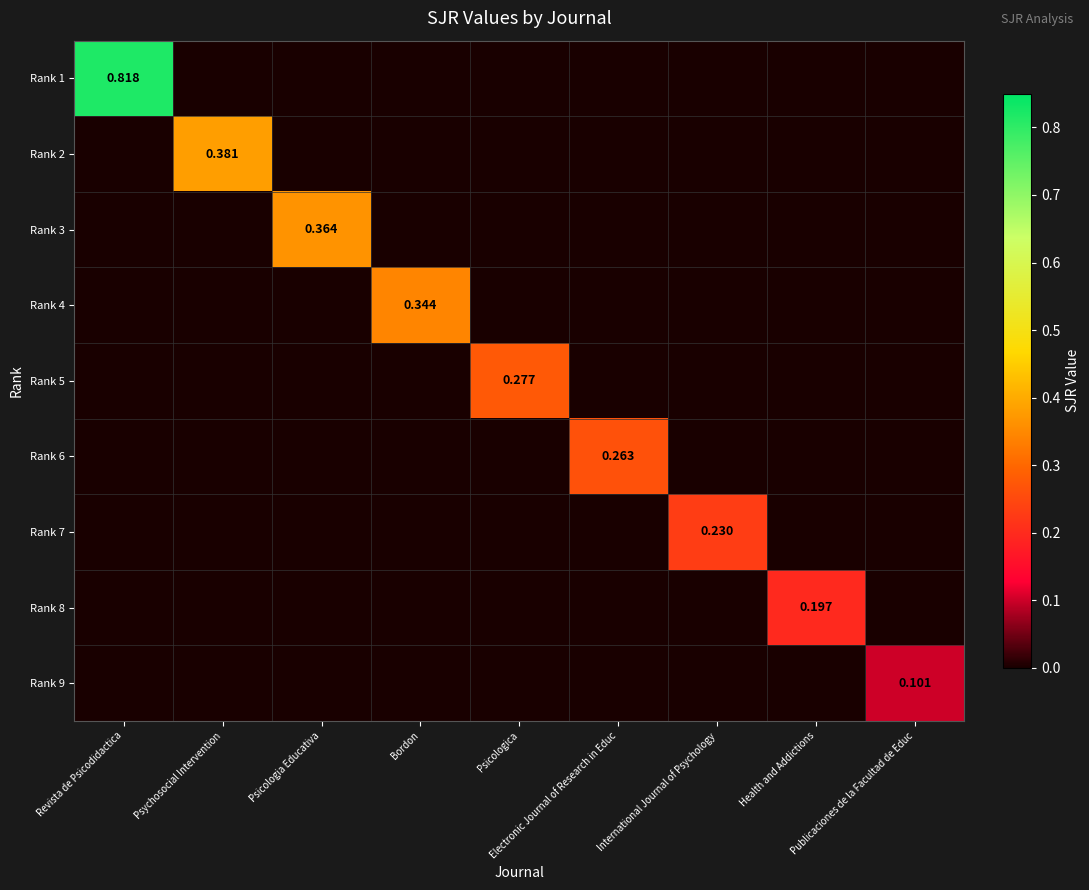

Between Bordon and Psicologica, which series saw the biggest shift?

Rank 4